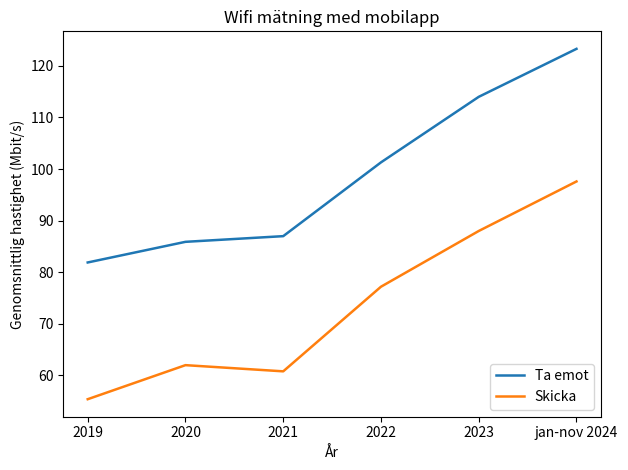

What is the difference between the maximum and second lowest values in the Skicka series?

36.8